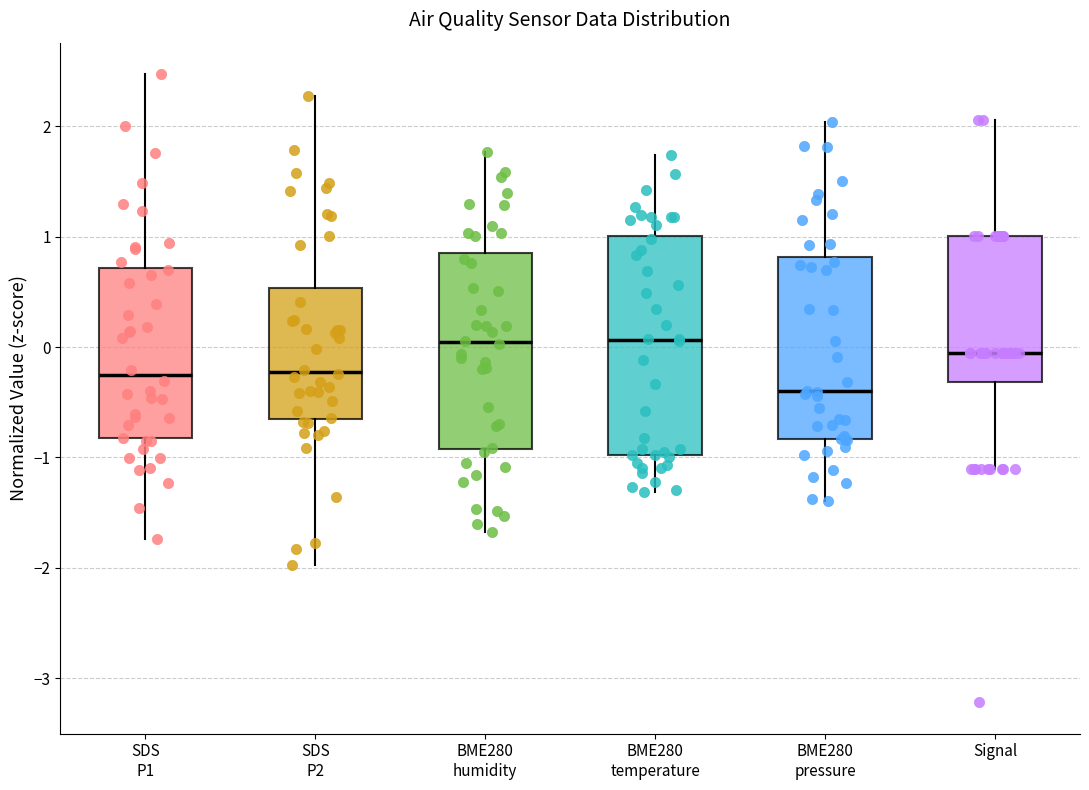

Where does the median line of the box for BME280 humidity sit on the y-axis? The values are not printed on the chart, so give them approximately, as read against the axis.

0.0